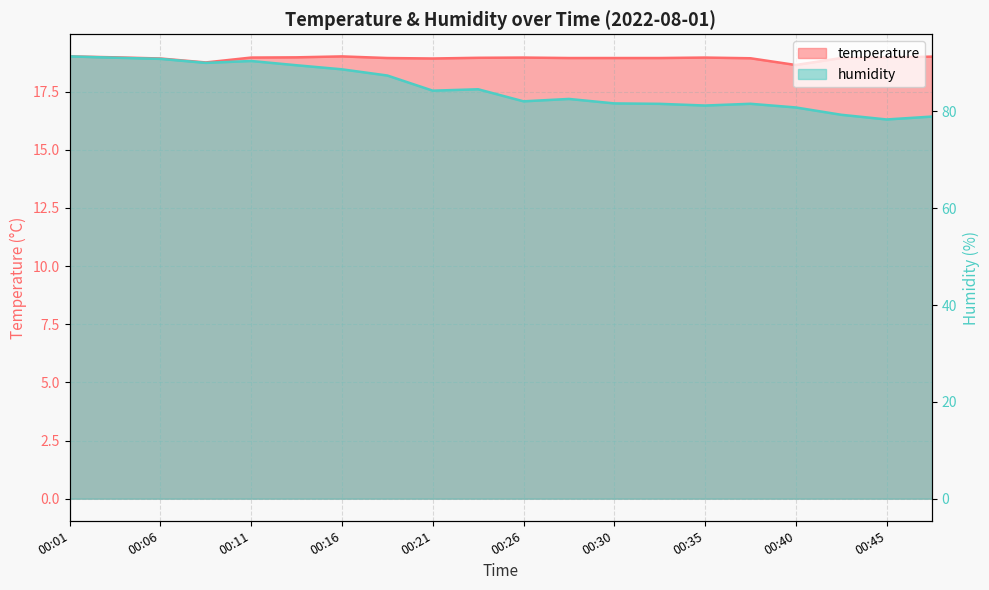

How many values in the humidity series are below 84?

10